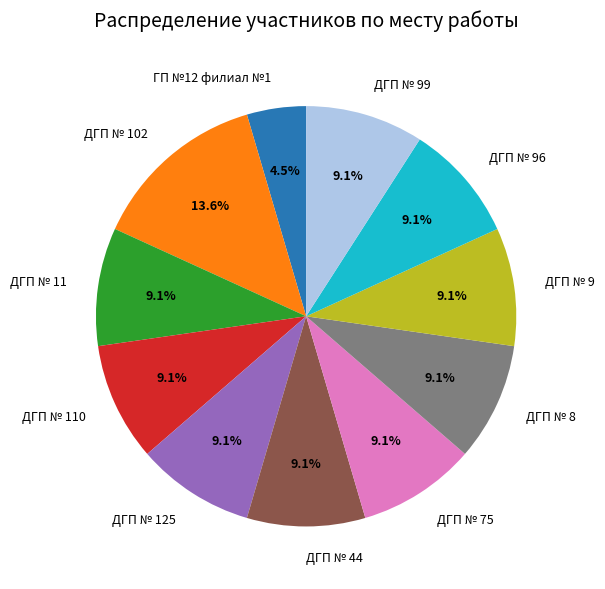

What percentage do ДГП № 75 and ДГП № 11 together represent?

18.2%